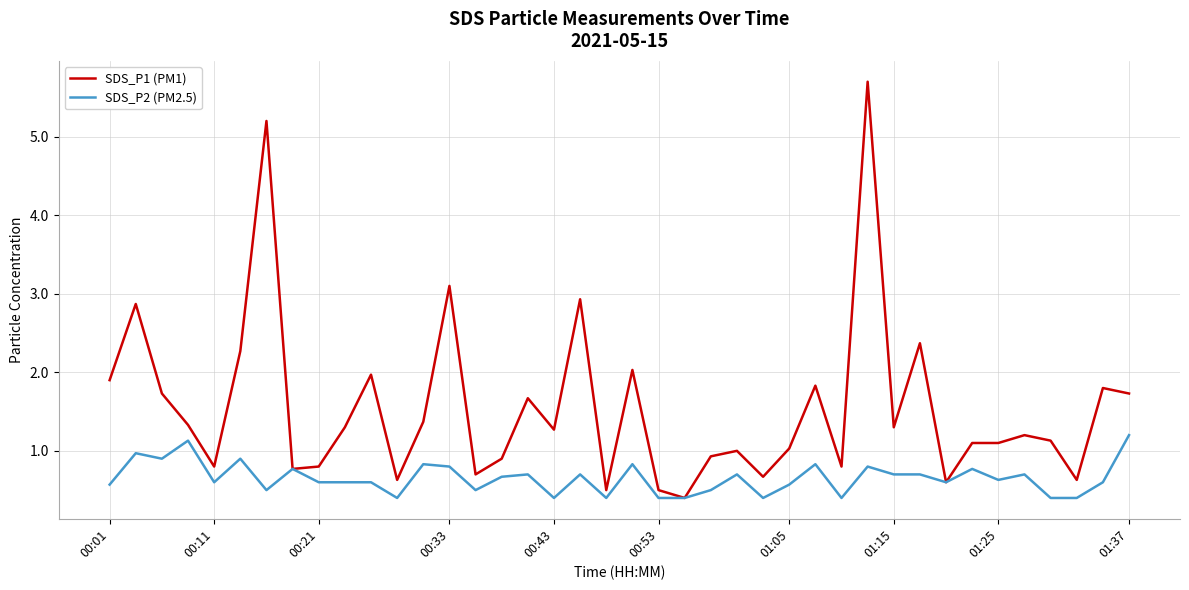

What is the average value of the SDS_P2 (PM2.5) series?

0.7